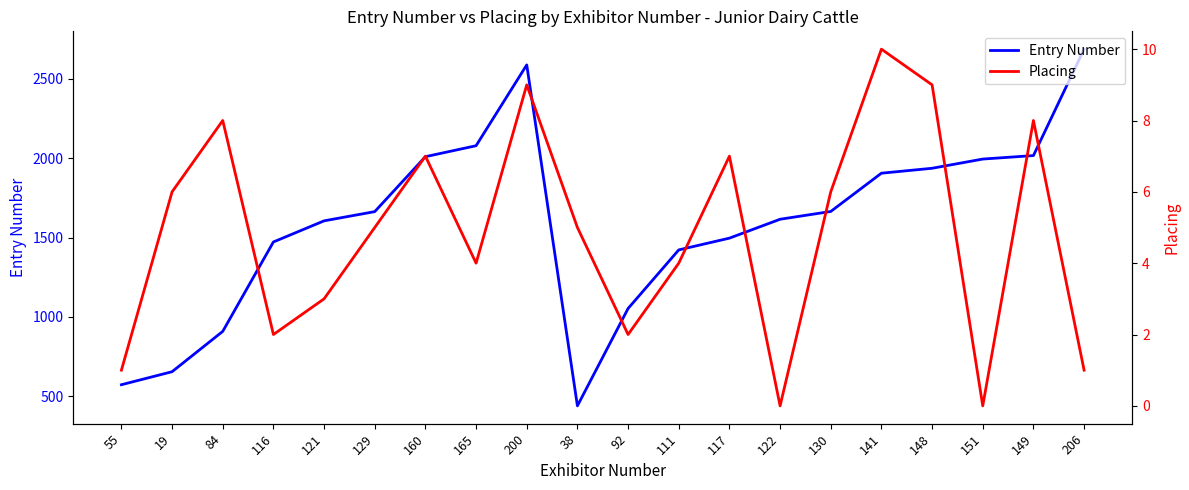

The Placing series shows 10 at 141. True or false?

True